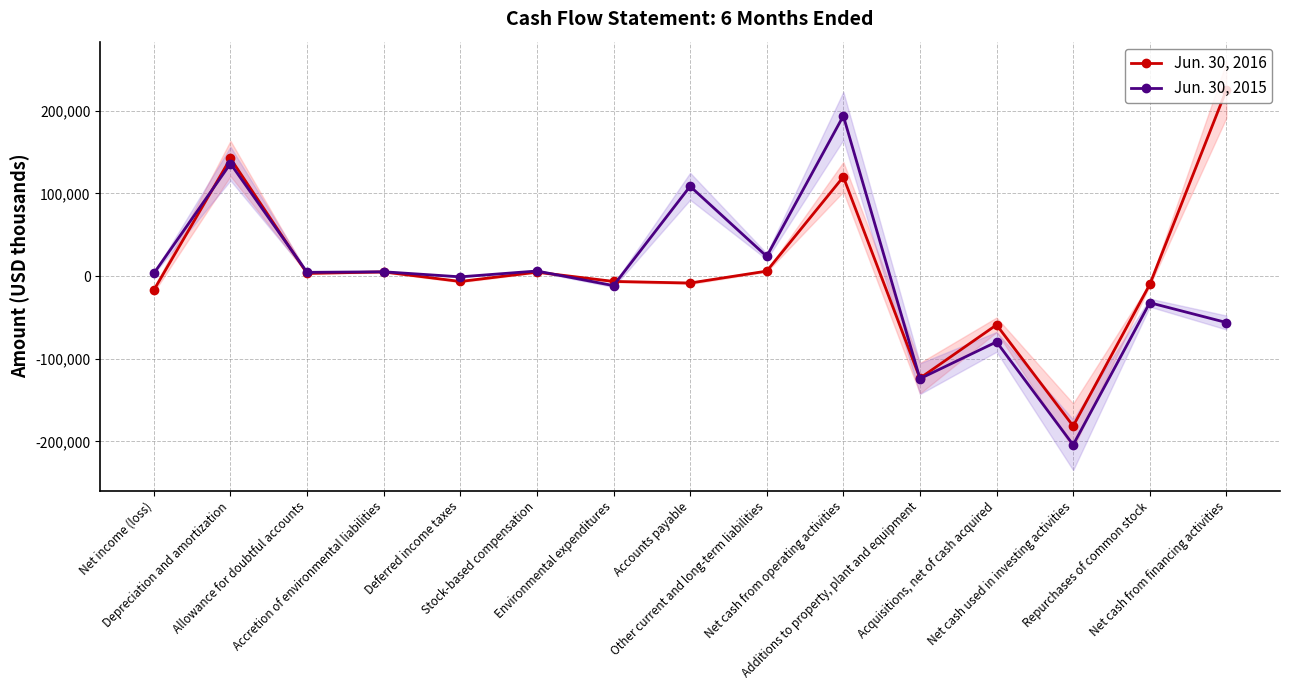

What is the value of the Jun. 30, 2016 point at the 11th from the left?

-123529